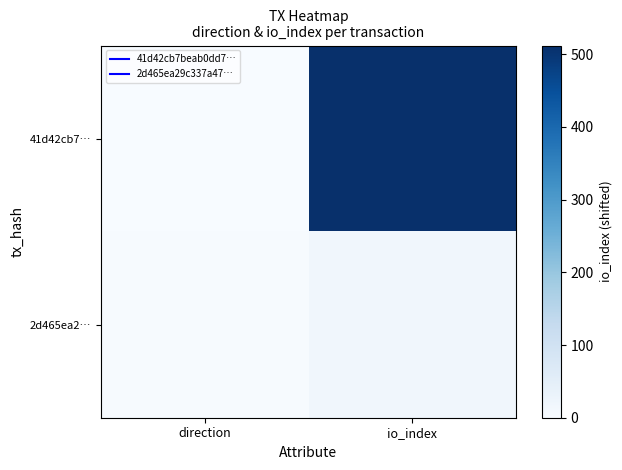

What is the spread (max minus min) of values at io_index?

496